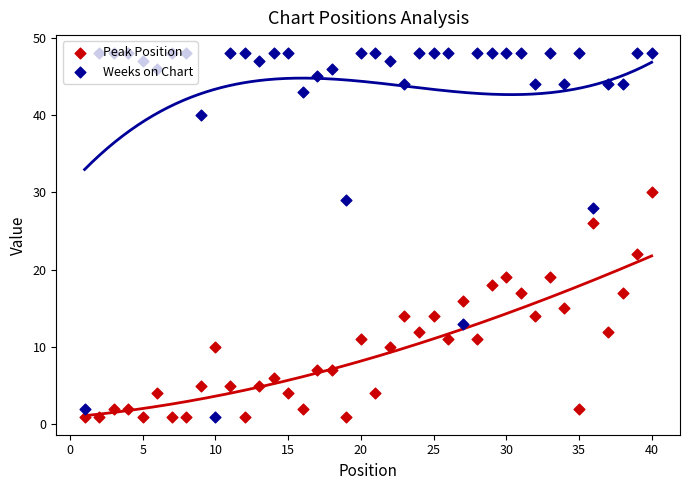

What are all the series names shown in the legend?

Peak Position, Weeks on Chart